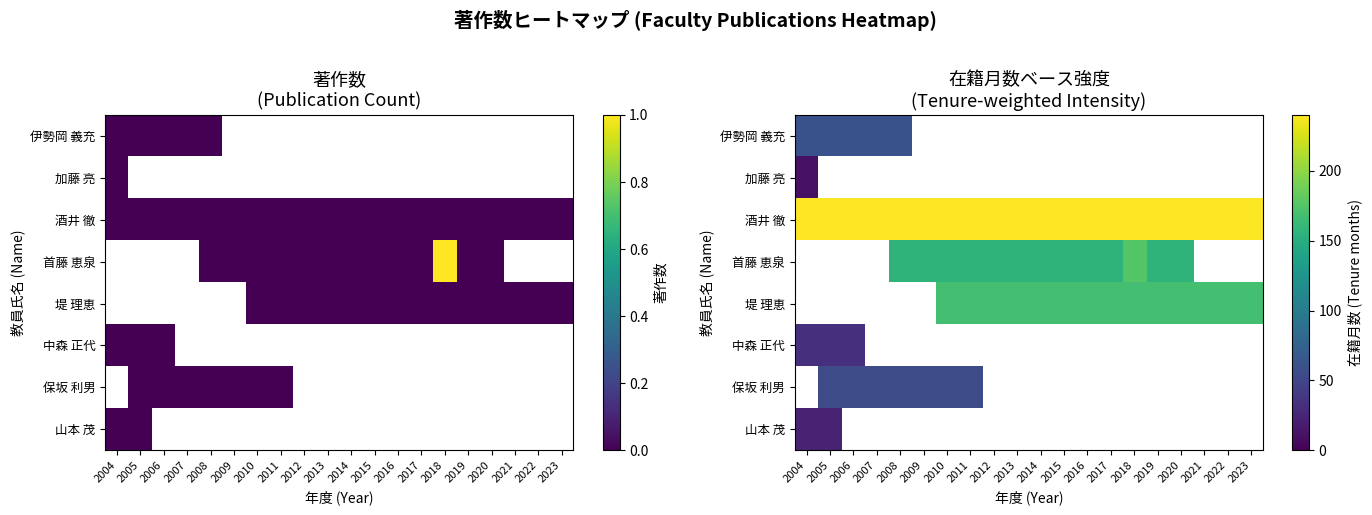

Which series has the largest total across all categories?

酒井 徹